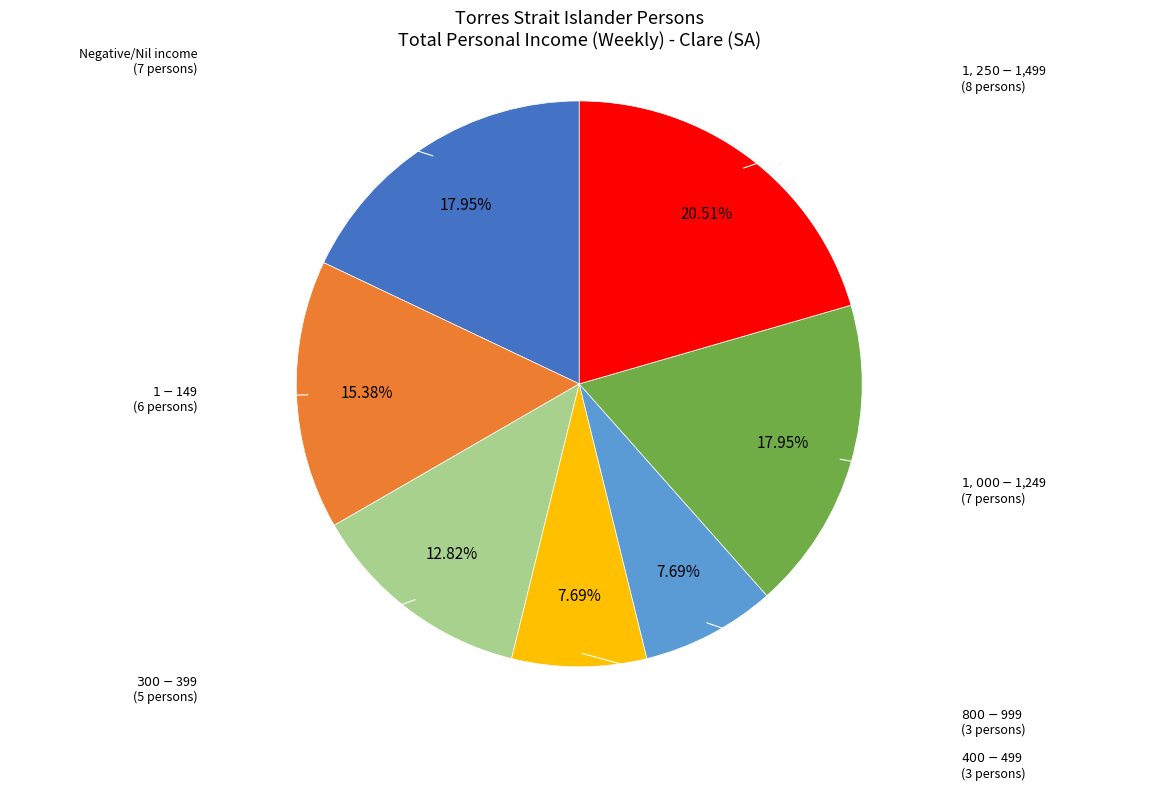

To the nearest percent, what is the difference between the largest and smallest slice percentages?

13%